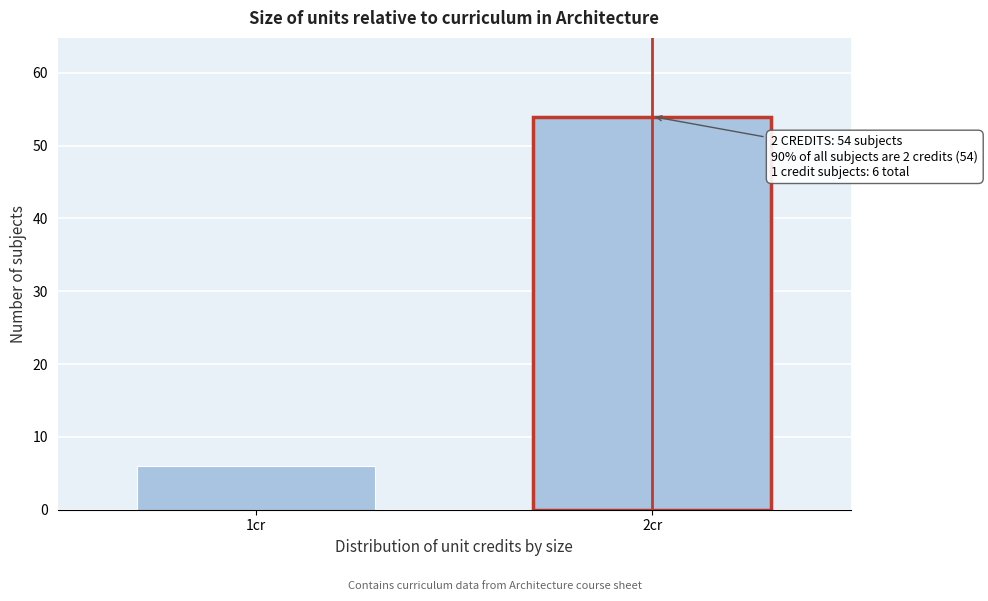

Reading left to right, list all the values displayed in this chart.

1cr=6	2cr=54